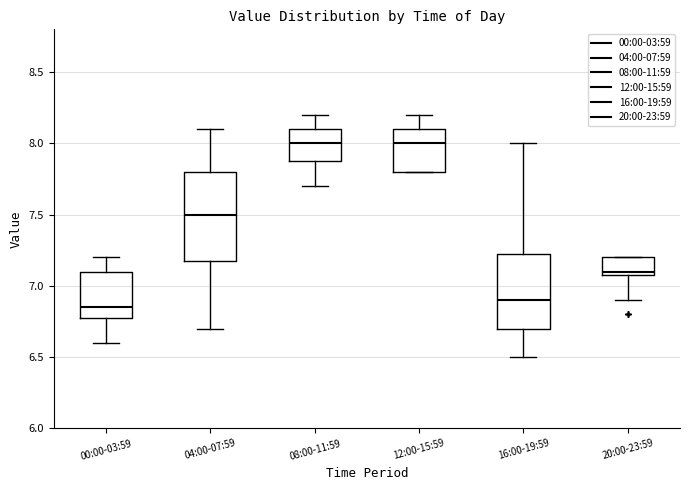

Which box is the tallest, from its lower edge to its upper edge?

04:00-07:59